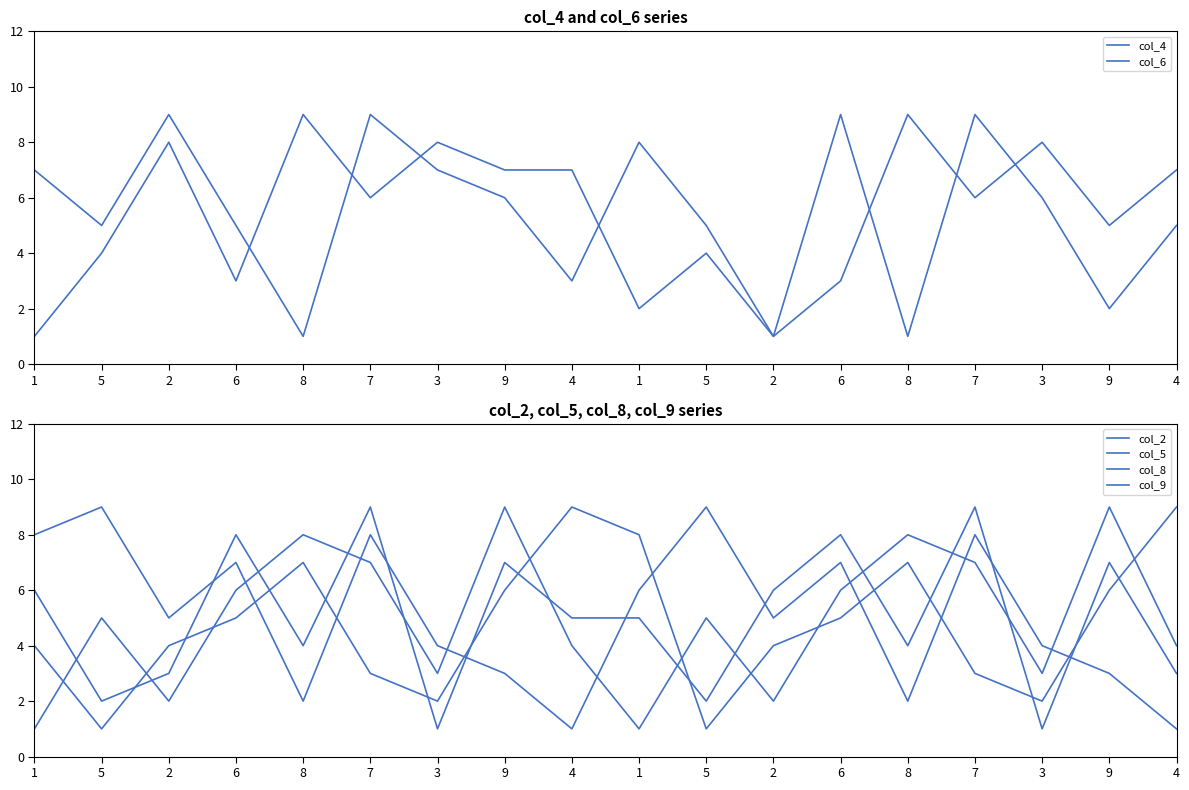

What is the difference between the maximum and minimum values in the col_9 series?

8